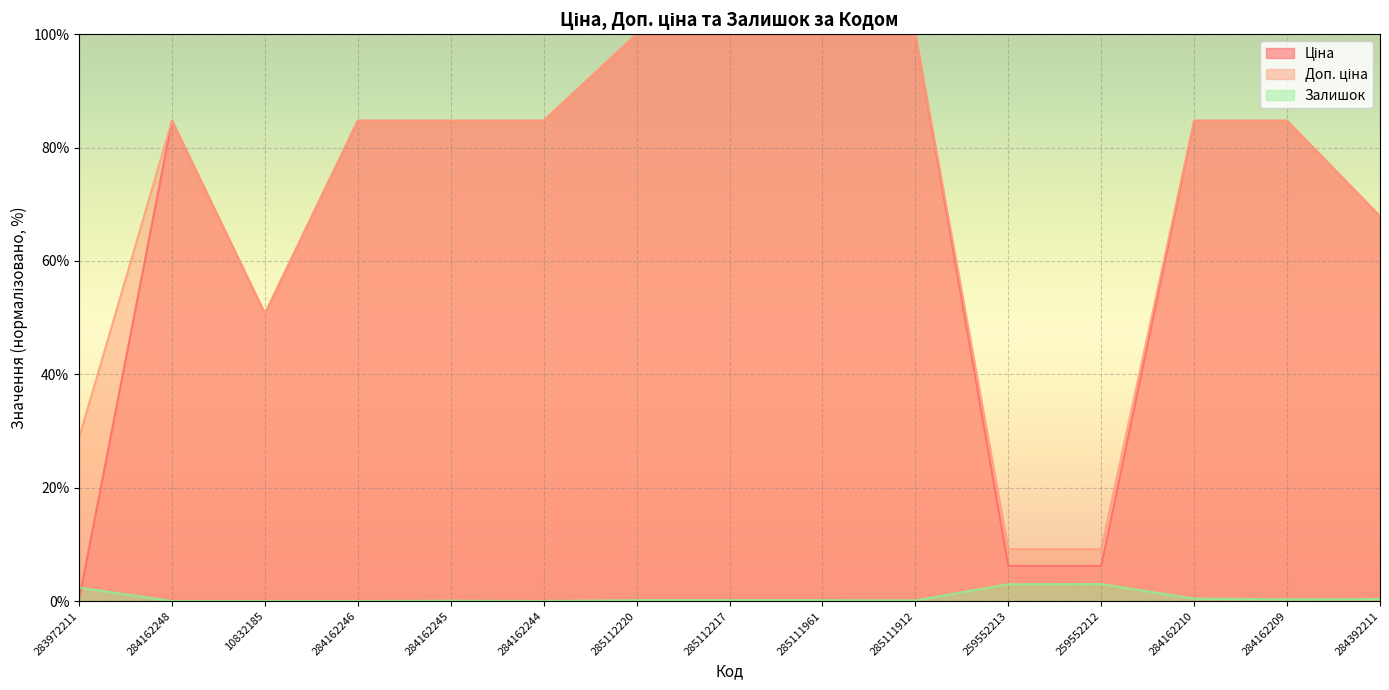

List the series in order of their peak value, lowest first.

Залишок, Ціна, Доп. ціна